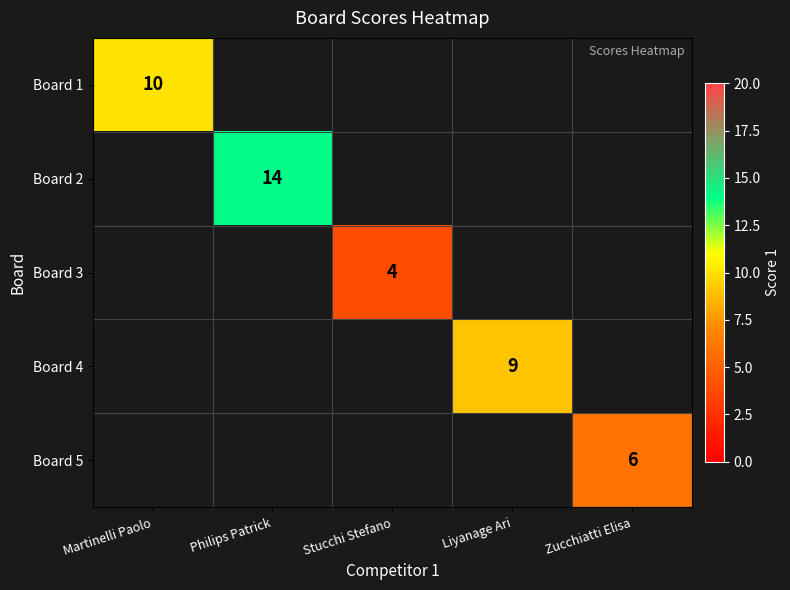

True or false: Board 4 has a value of 9 at Liyanage Ari.

True